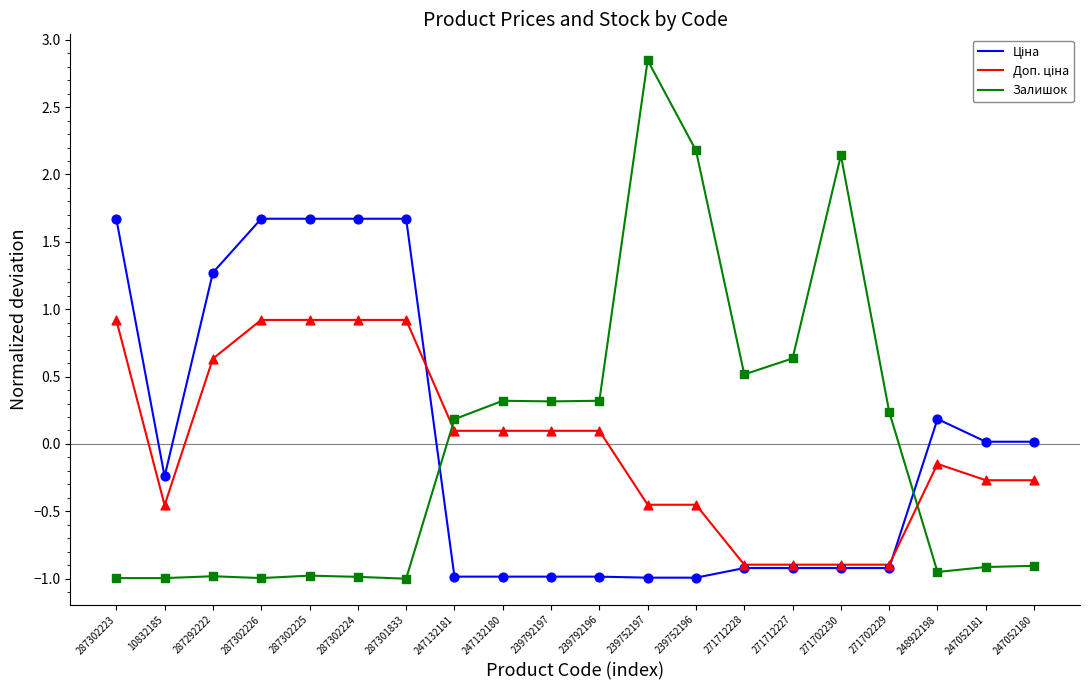

What position from the left is 271702230?

16